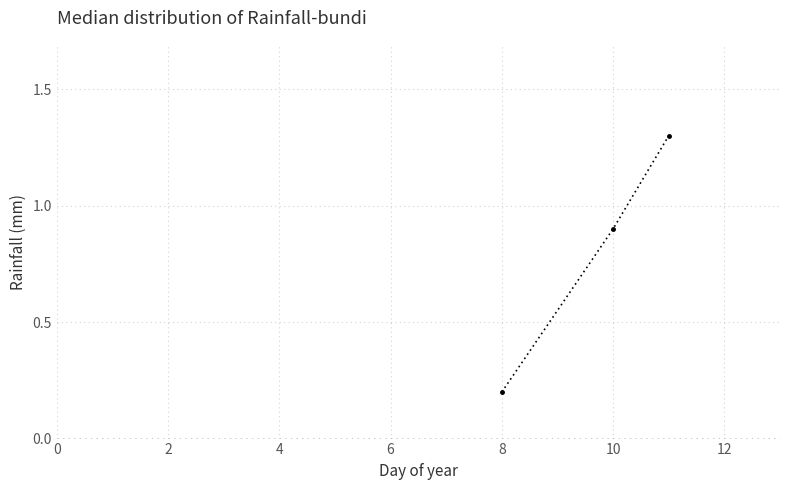

What is the difference between the maximum and minimum values?

1.1